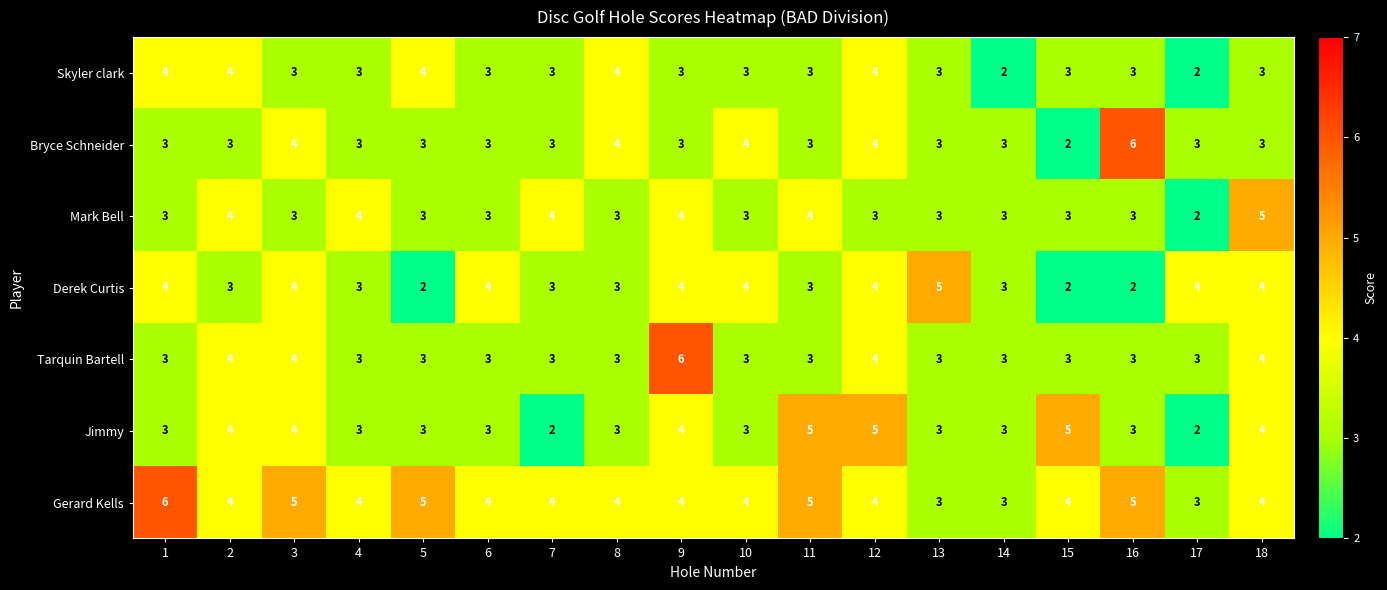

At which label does Bryce Schneider reach its peak?

16